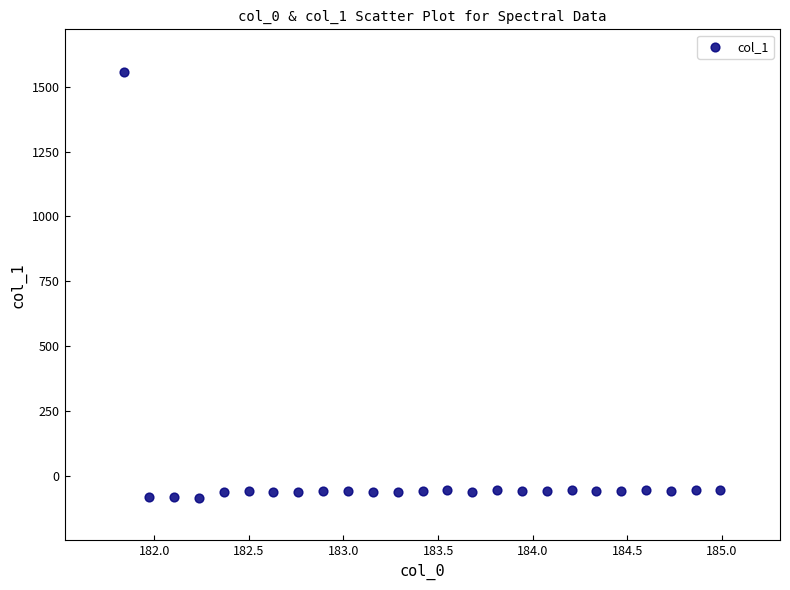

What is the range of Y values (max minus min)?

1642.7